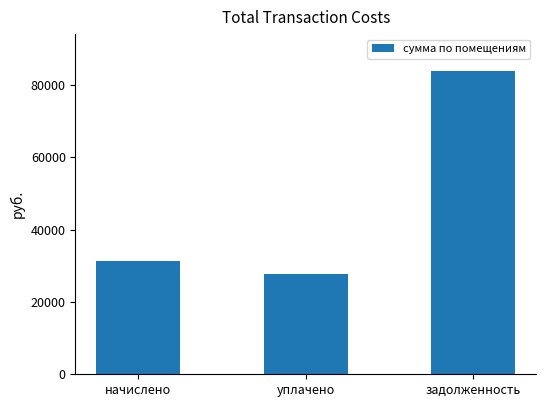

What is the difference between the maximum and minimum values?

56344.2